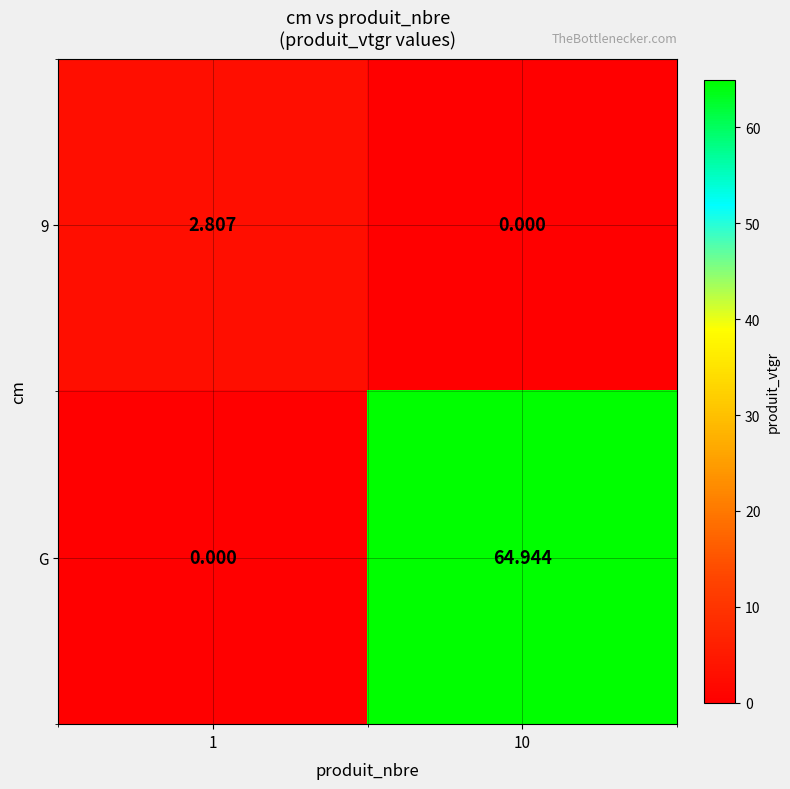

Which series has the widest spread of values?

G